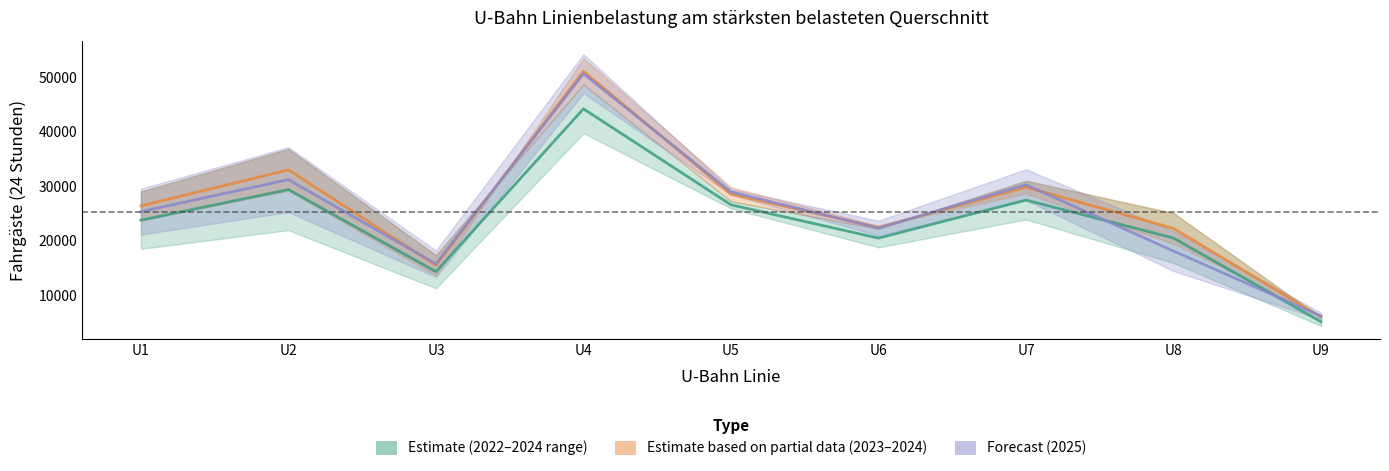

Reading left to right, transcribe all the data shown in this chart.

Estimate (2022–2024 range): 23738.5	29349.5	14287.5	44161.5	26552.0	20444.5	27420.0	20456.0	5097.0
Estimate based on partial data (2023–2024): 26353.0	32972.0	15460.0	51038.5	28499.0	22408.0	29789.5	22230.5	5994.0
Forecast (2025): 25305.0	31175.0	15732.0	50610.0	28919.0	22287.0	30235.0	18076.0	6145.0